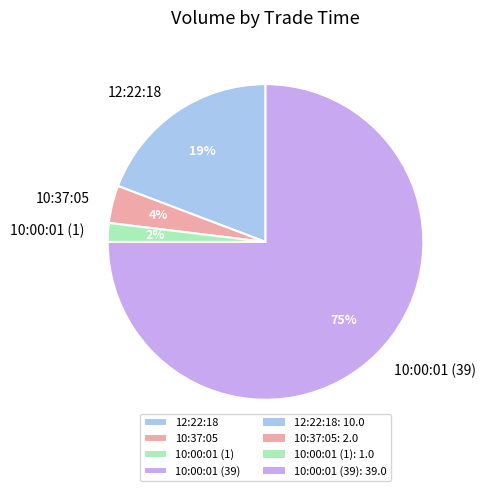

To the nearest percent, what portion does 10:00:01 (1) represent?

2%